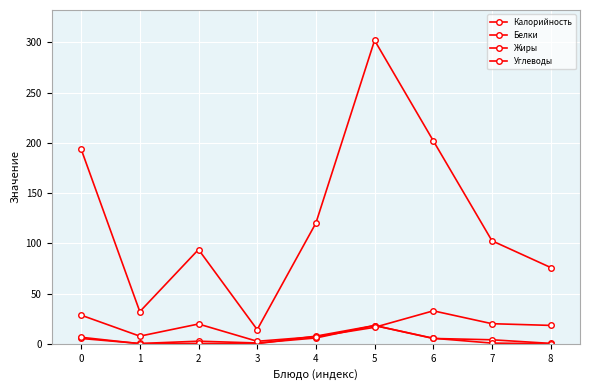

True or false: Калорийность and Жиры cross at least once.

False